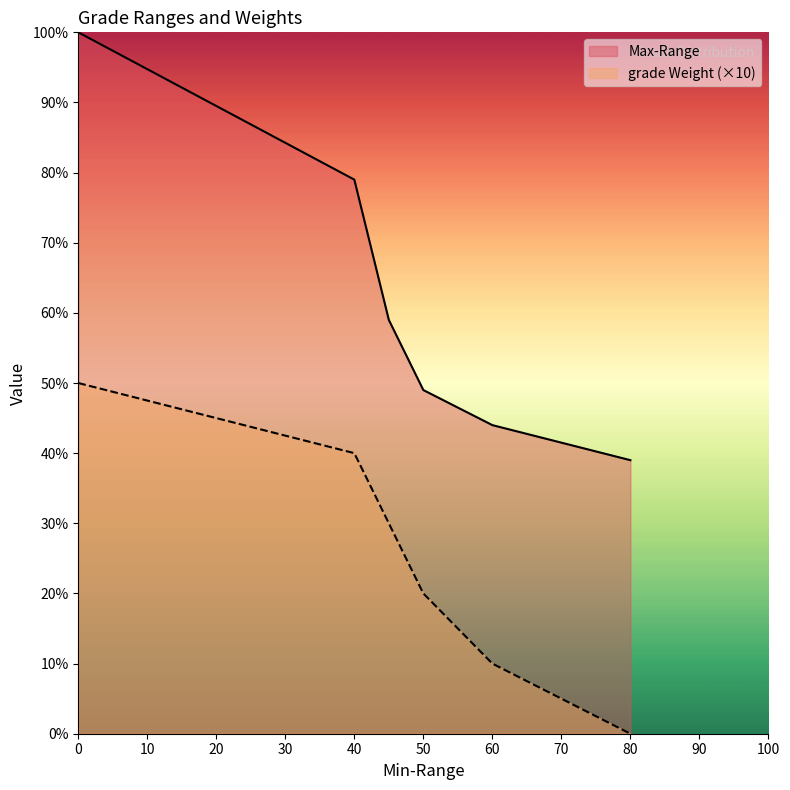

Which series has the largest range (max minus min)?

Max-Range